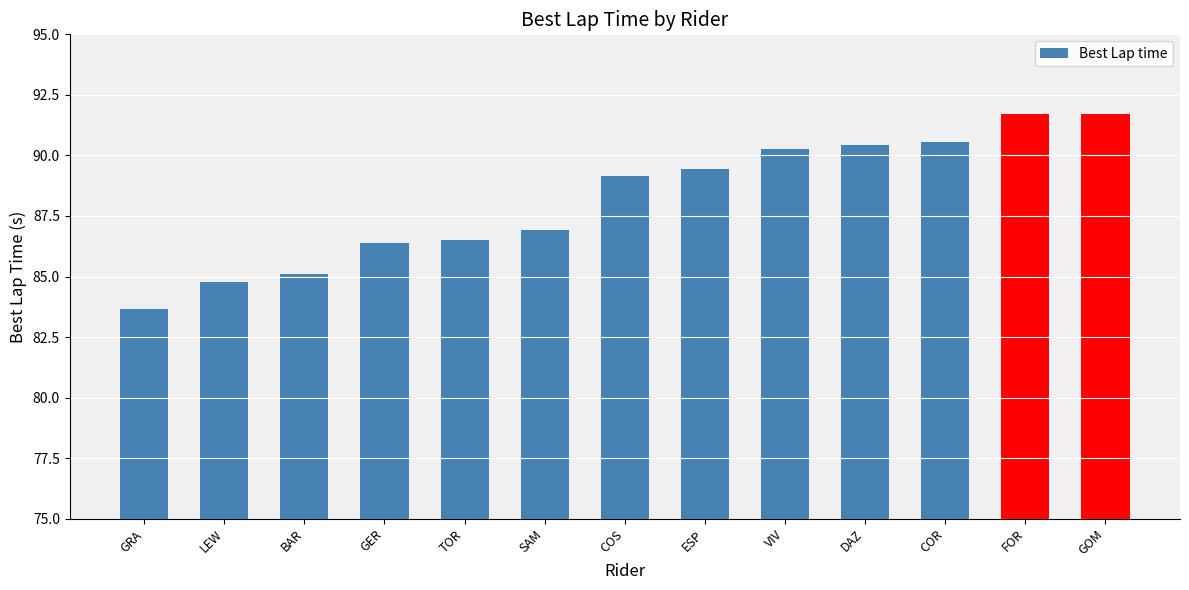

The chart shows a value of 125.5 at FOR. True or false?

False